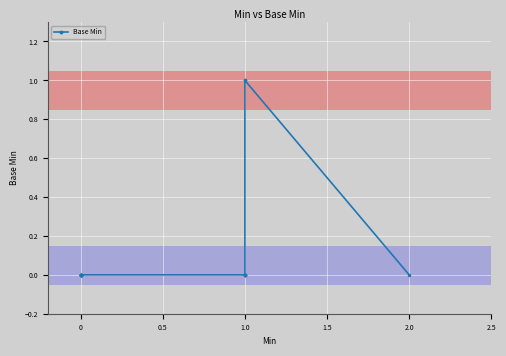

The value at 0 is 1. True or false?

False